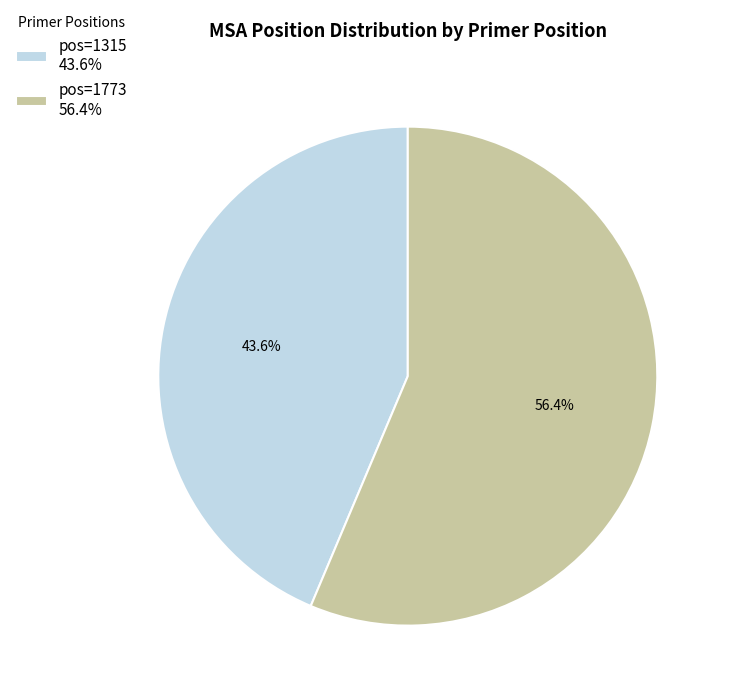

What is the total percentage of pos=1315 and pos=1773?

100.0%